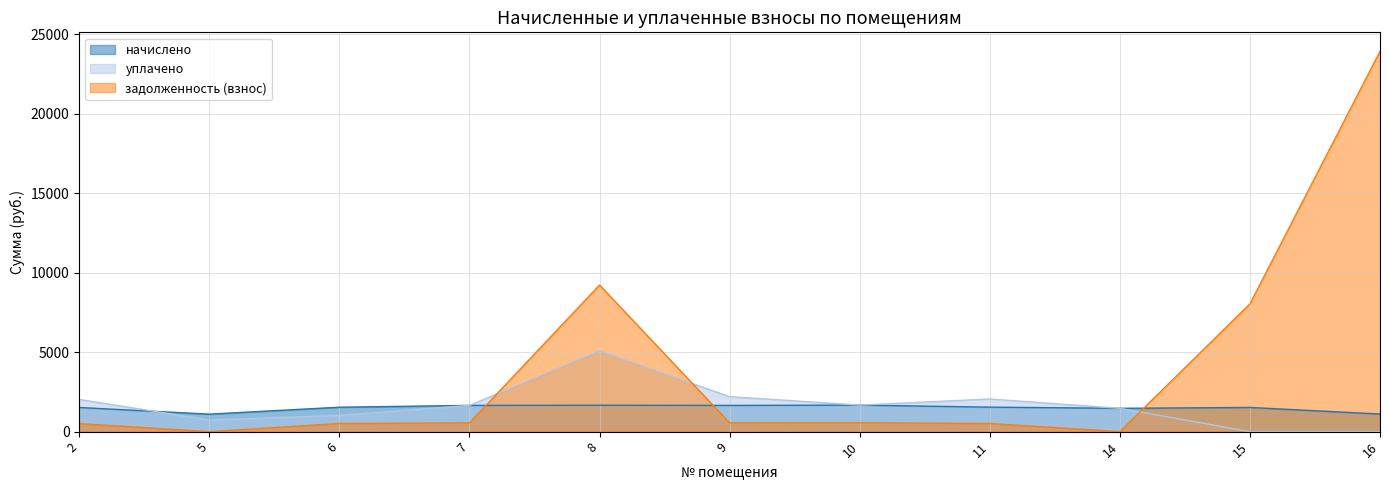

At which label does задолженность (взнос) first exceed 549?

7